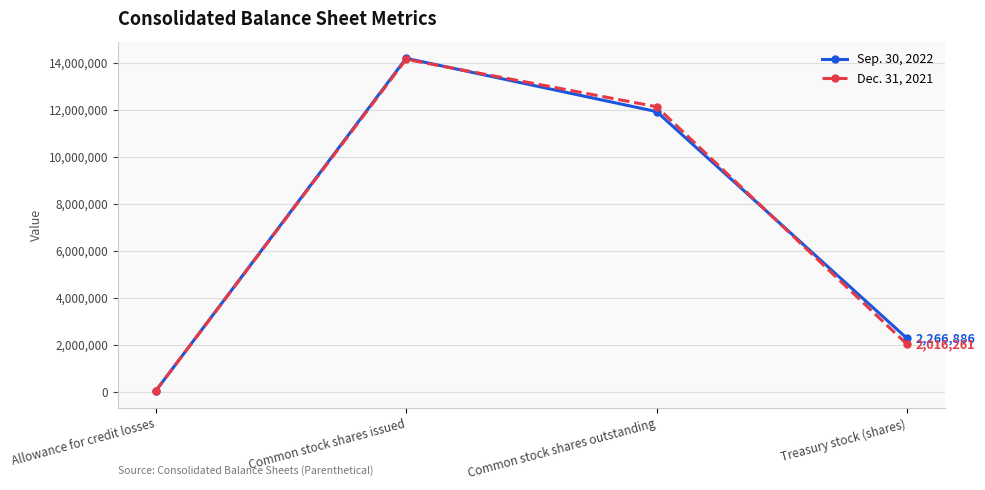

Is the value of Dec. 31, 2021 at Common stock shares outstanding greater than the value of Sep. 30, 2022 at Common stock shares outstanding?

Yes